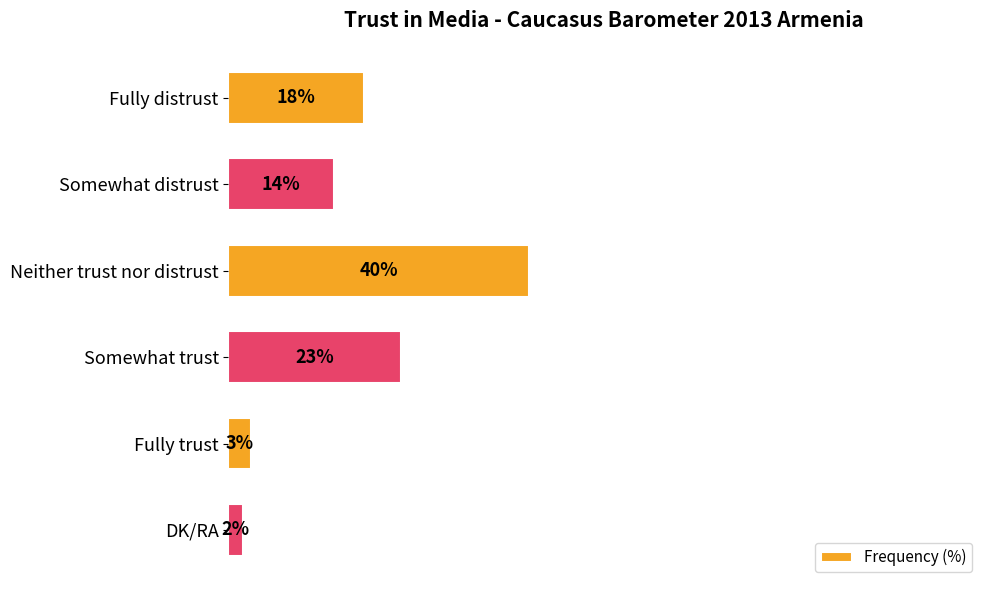

Rank the categories by value from lowest to highest.

DK/RA, Fully trust, Somewhat distrust, Fully distrust, Somewhat trust, Neither trust nor distrust